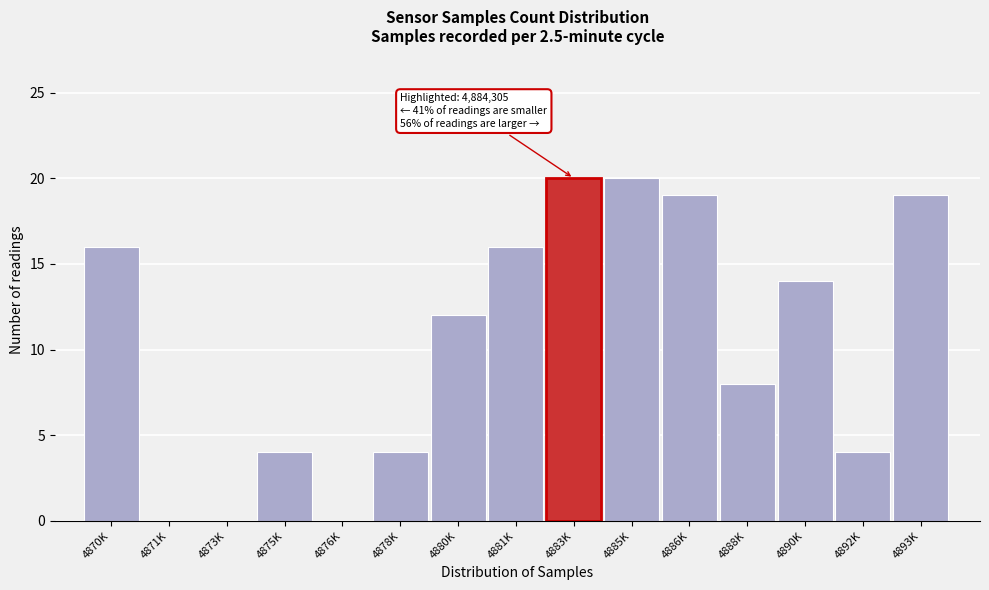

Reading left to right, list all the values displayed in this chart.

4870K=16	4871K=0	4873K=0	4875K=4	4876K=0	4878K=4	4880K=12	4881K=16	4883K=20	4885K=20	4886K=19	4888K=8	4890K=14	4892K=4	4893K=19